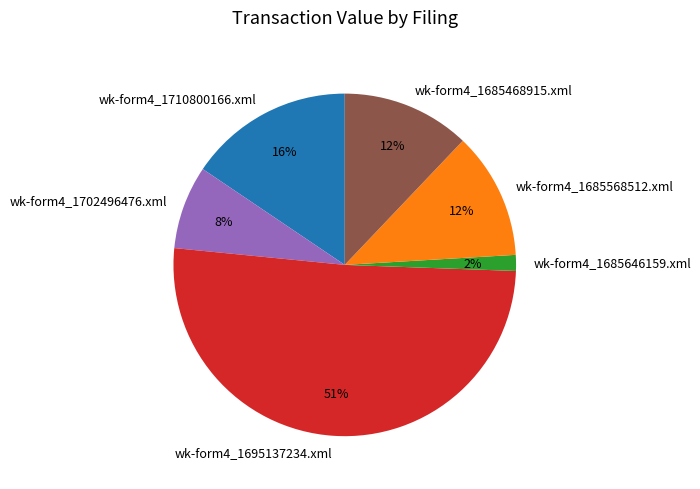

Is the sum of wk-form4_1710800166.xml and wk-form4_1685646159.xml greater than half?

No